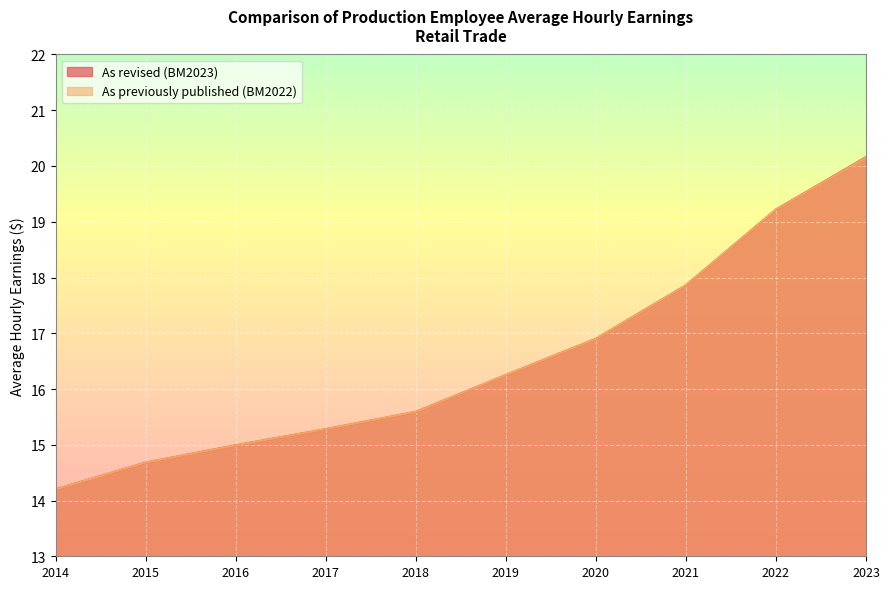

What is the difference between the As revised (BM2023) values at 2017 and 2014?

1.1